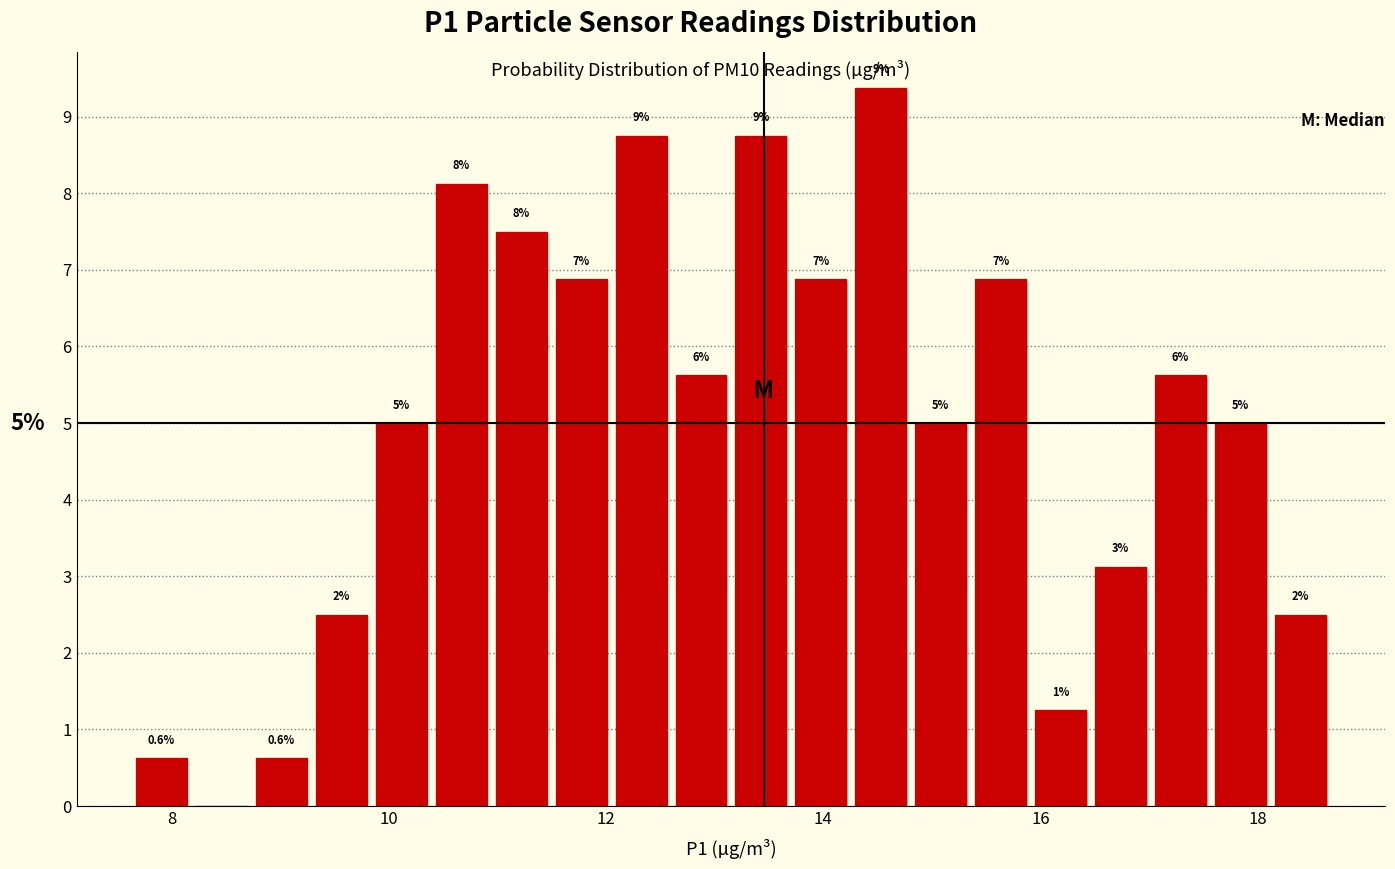

Around what value on the x-axis is the tallest bar? Give the approximate position of its centre, as read against the axis.

14.6